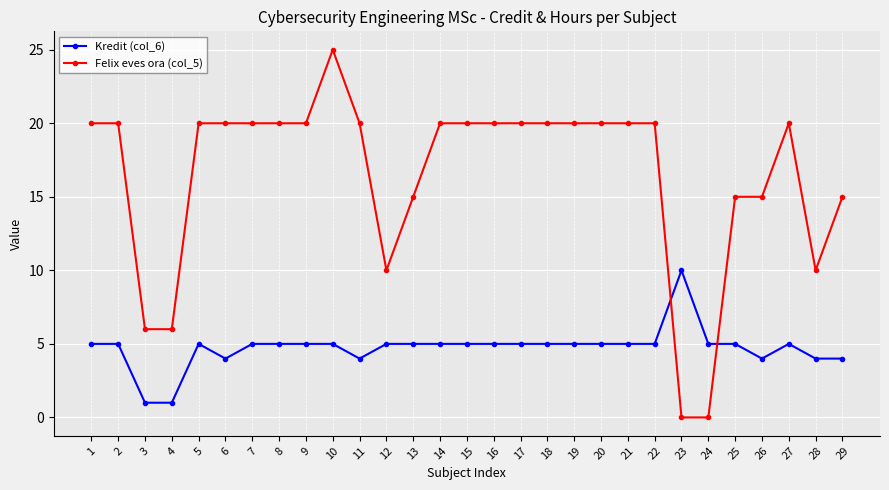

True or false: Felix eves ora (col_5) has a value of 7 at 29.

False